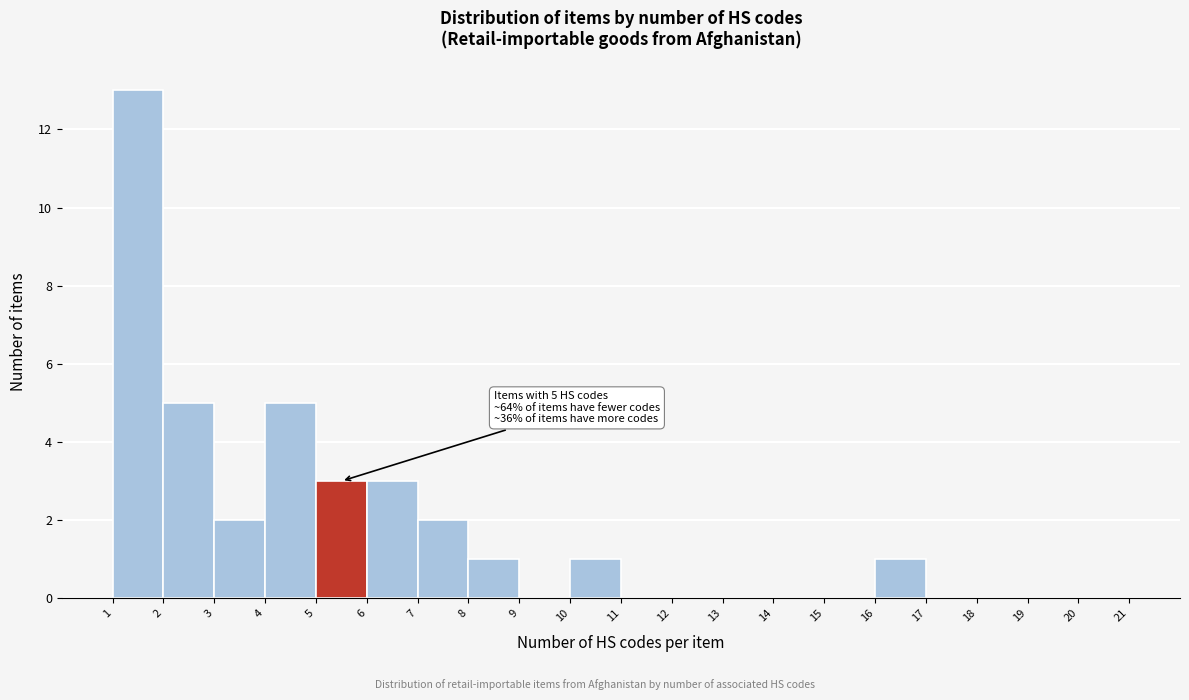

Which range on the x-axis has the tallest bar?

1 to 2